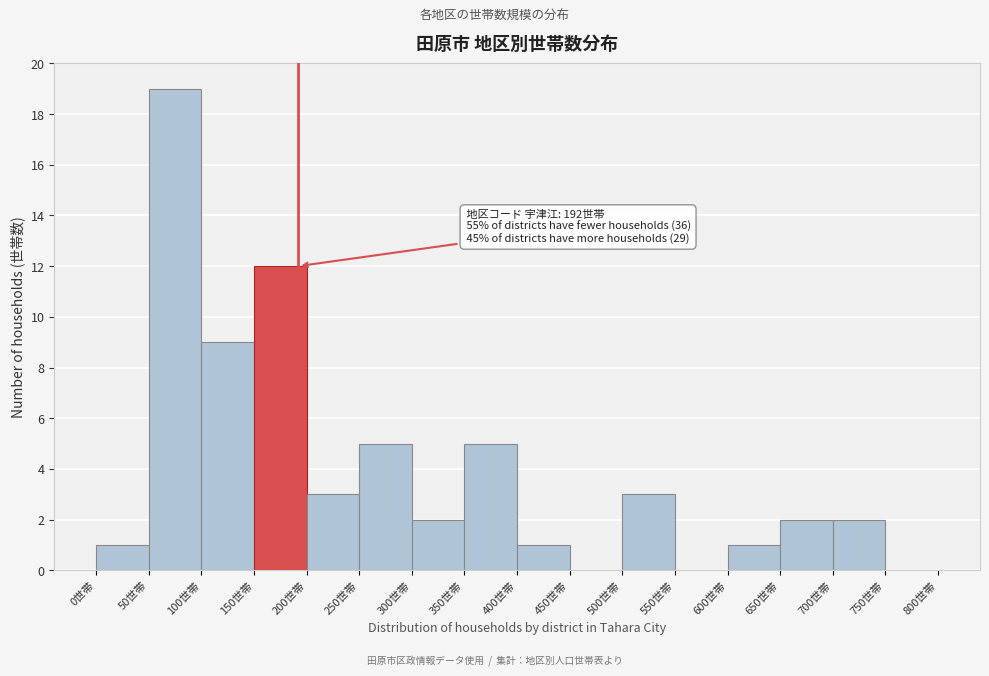

Over which range of the x-axis is the bar tallest?

50 to 100